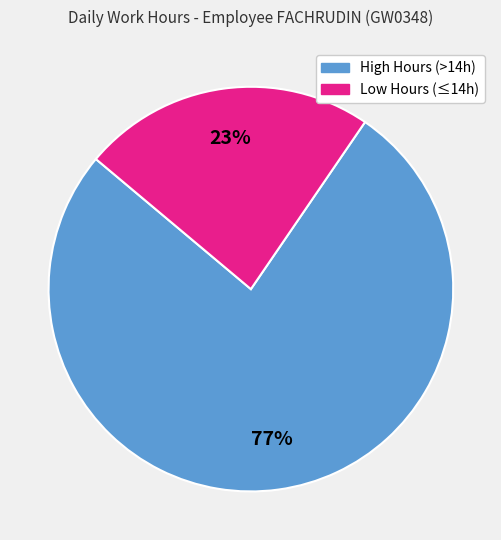

To the nearest percent, what is the average slice percentage?

50%